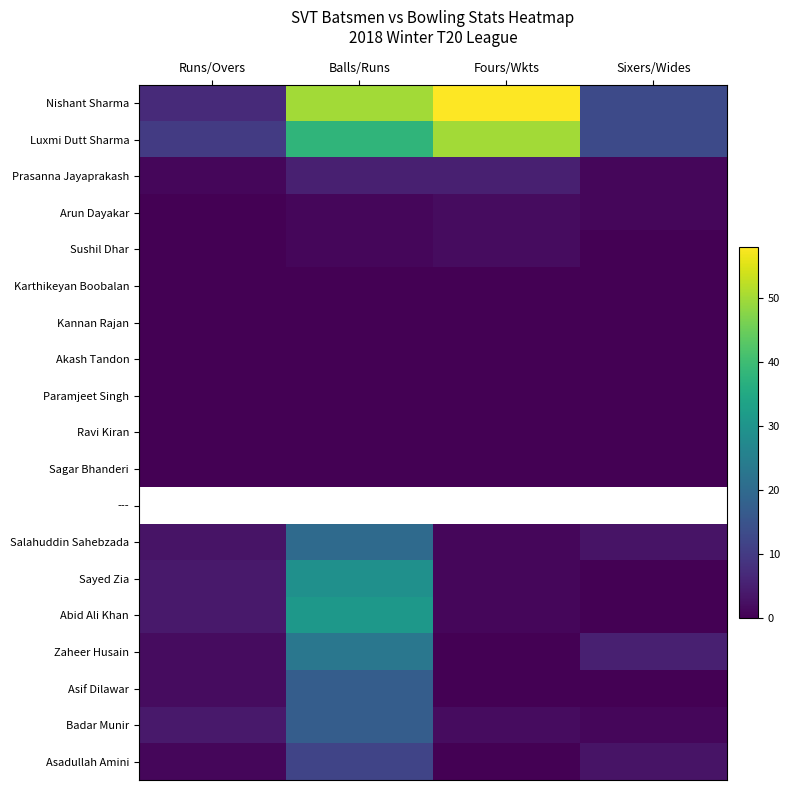

The value of Sayed Zia at Runs/Overs is 4.0. True or false?

True